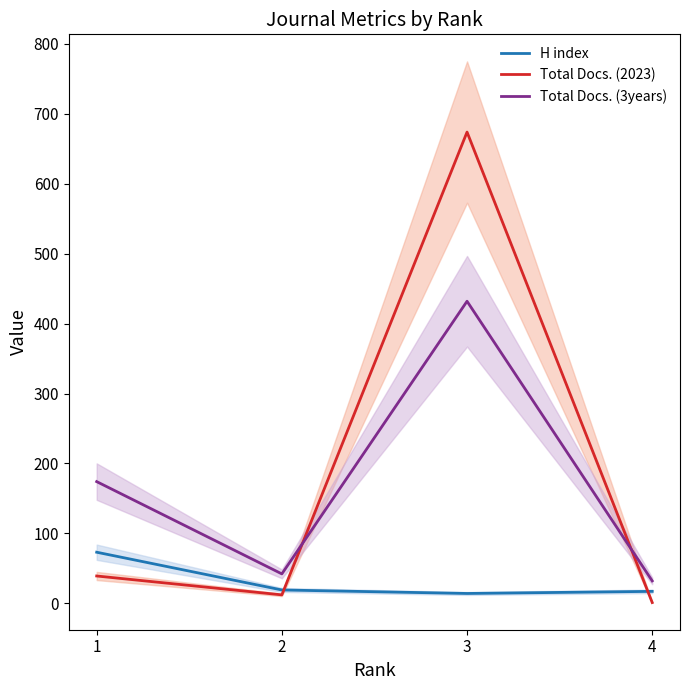

What is the total value across all series at 4?

50